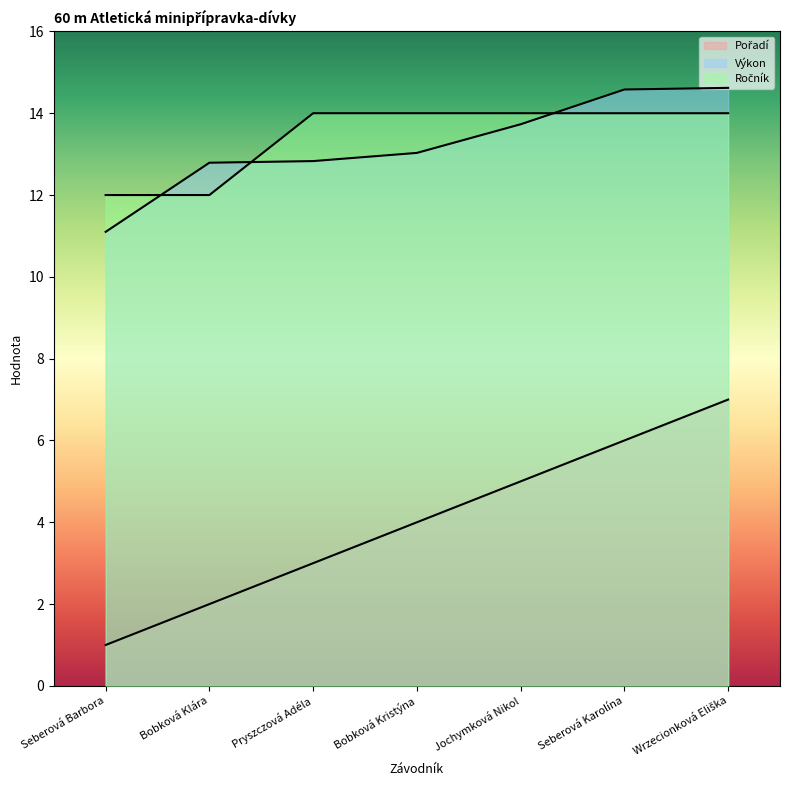

What is the value of the Výkon point at the 6th from the left?

14.6